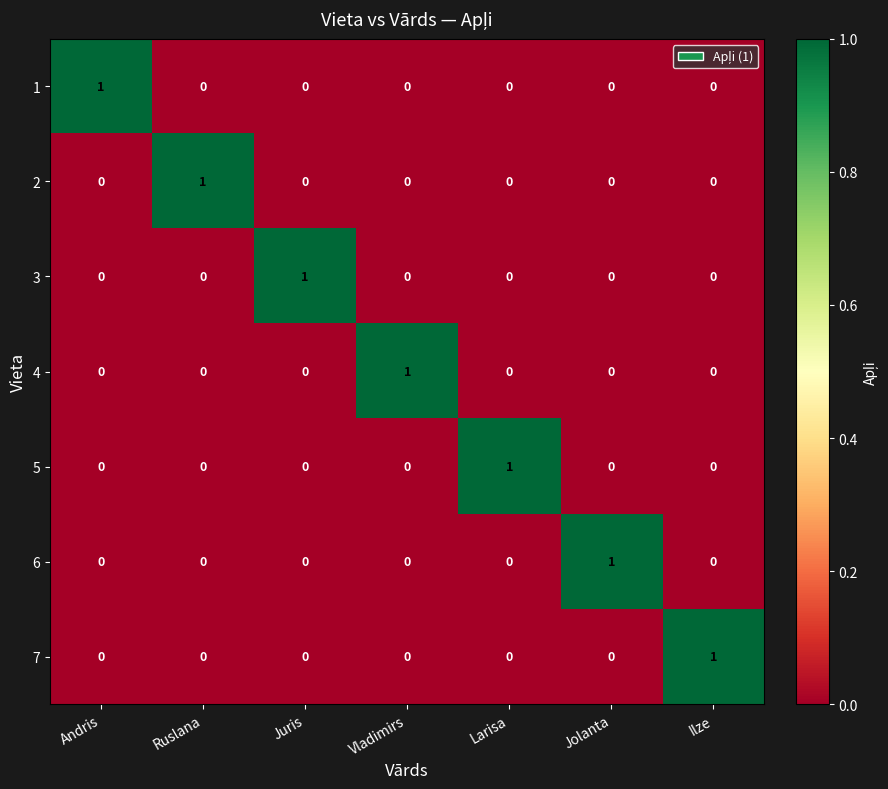

At how many categories does at least one series exceed 0?

7